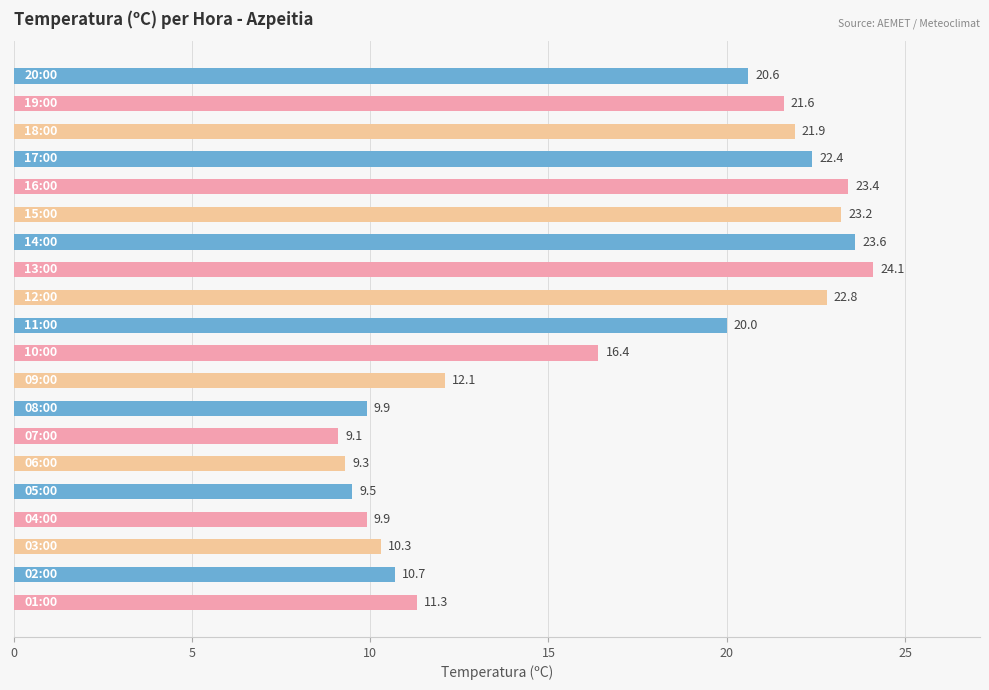

What is the average value?

16.6